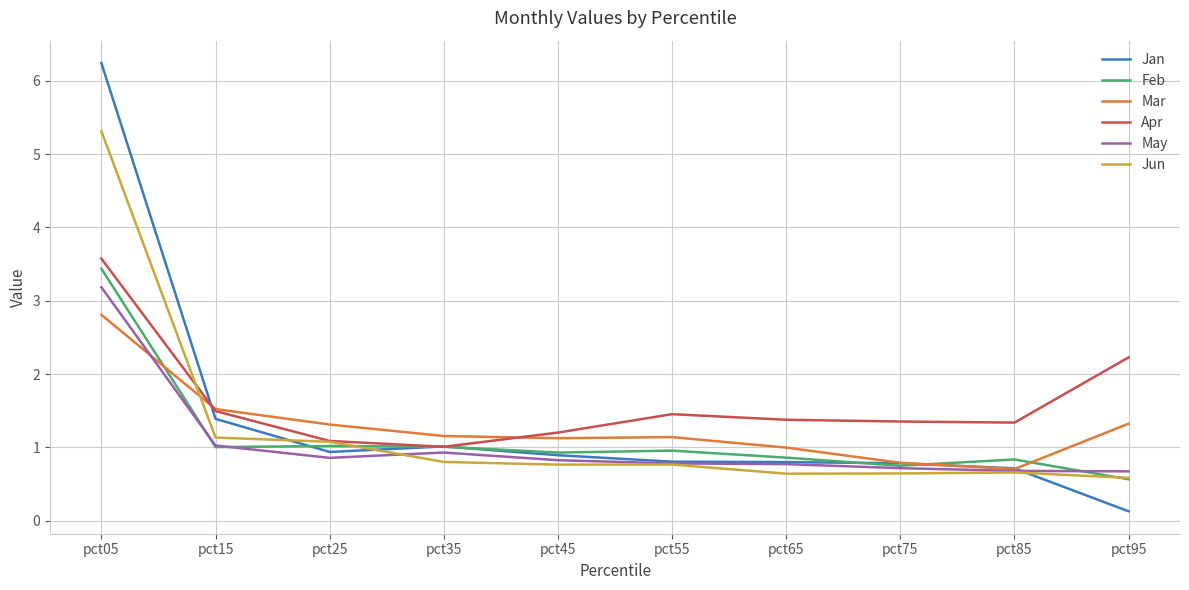

How many interior local peaks does the Jun series have?

2